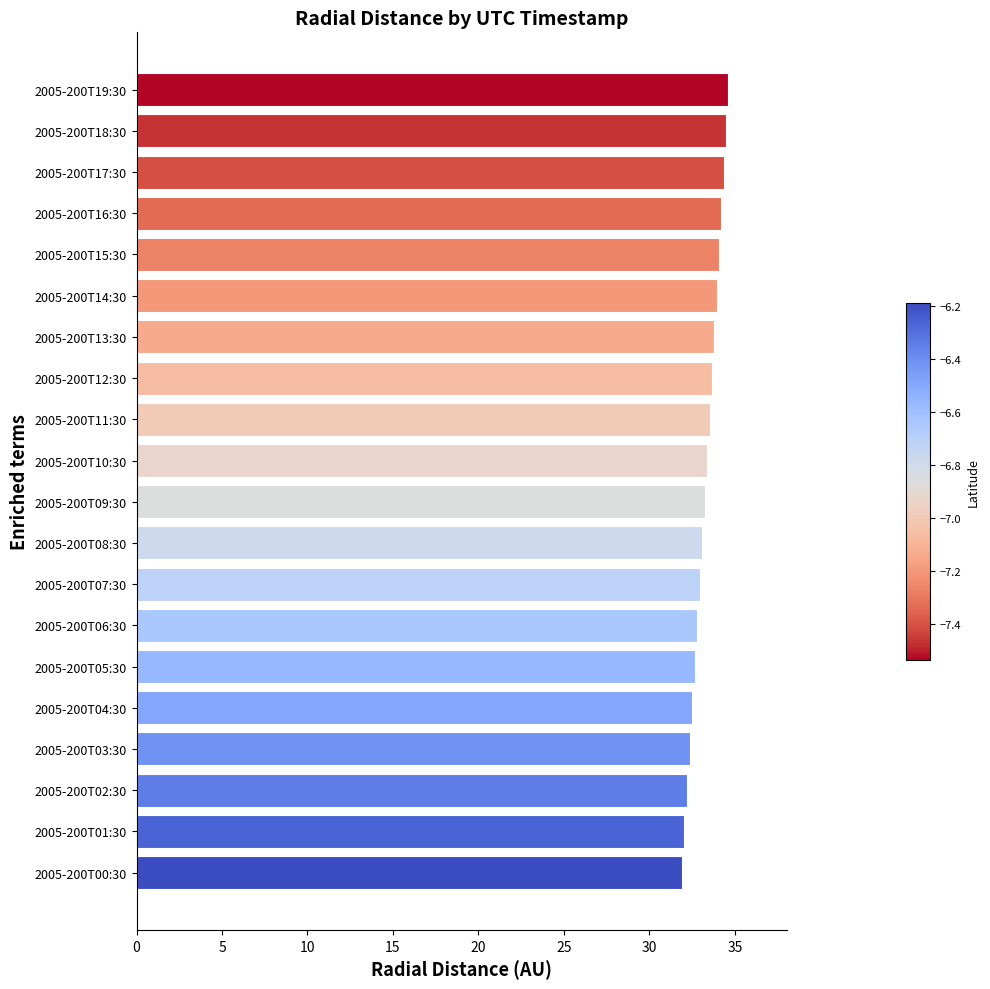

True or false: the data shows 32.3 at 2005-200T03:30.

True